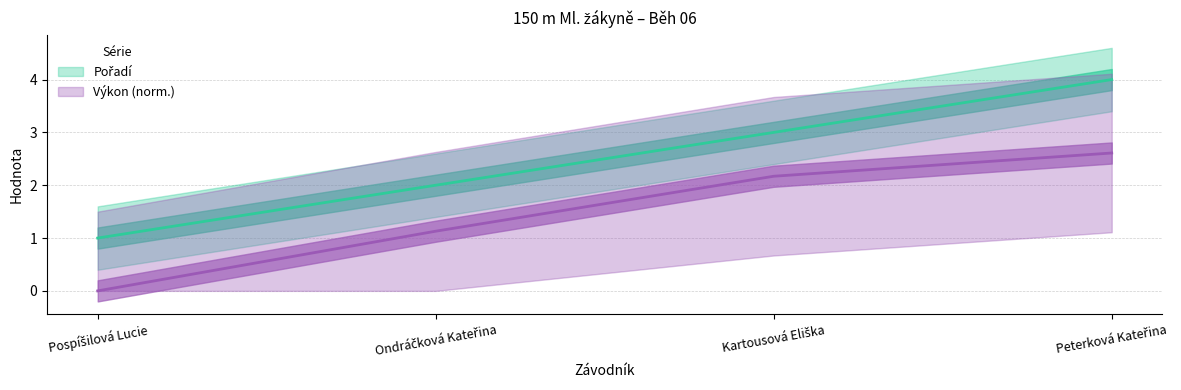

What position from the left is Pospíšilová Lucie?

1